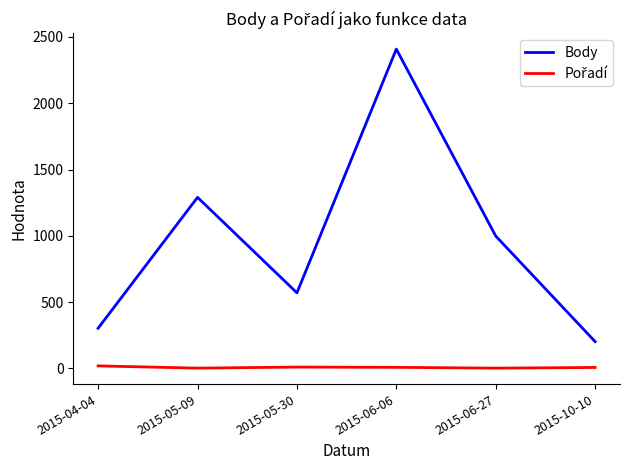

What is the total value across all series at 2015-06-27?

1000